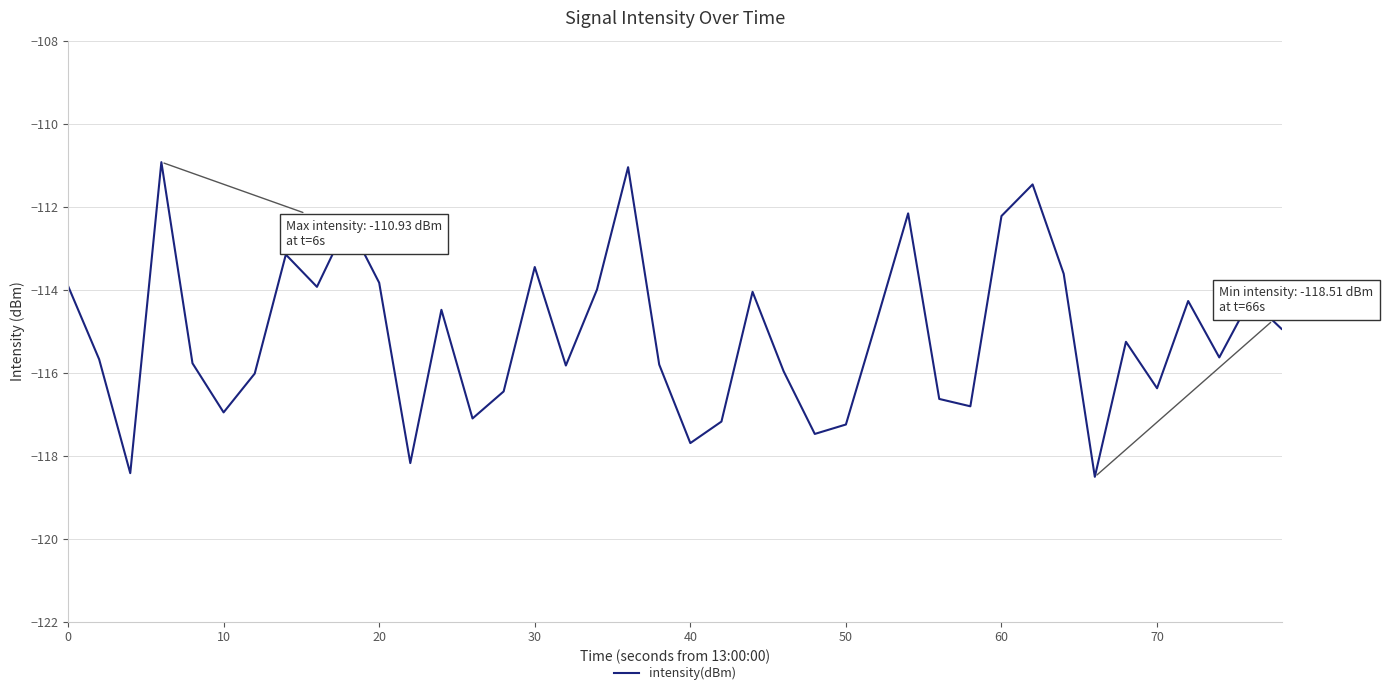

What is the difference between the maximum and minimum values?

7.6